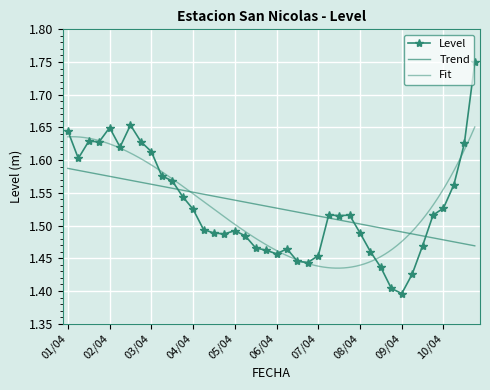

How many points are higher than both their immediate neighbors (excluding endpoints)?

7